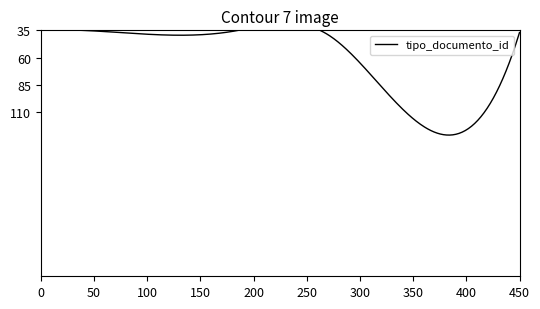

What is the value of the 2nd point from the left?

35